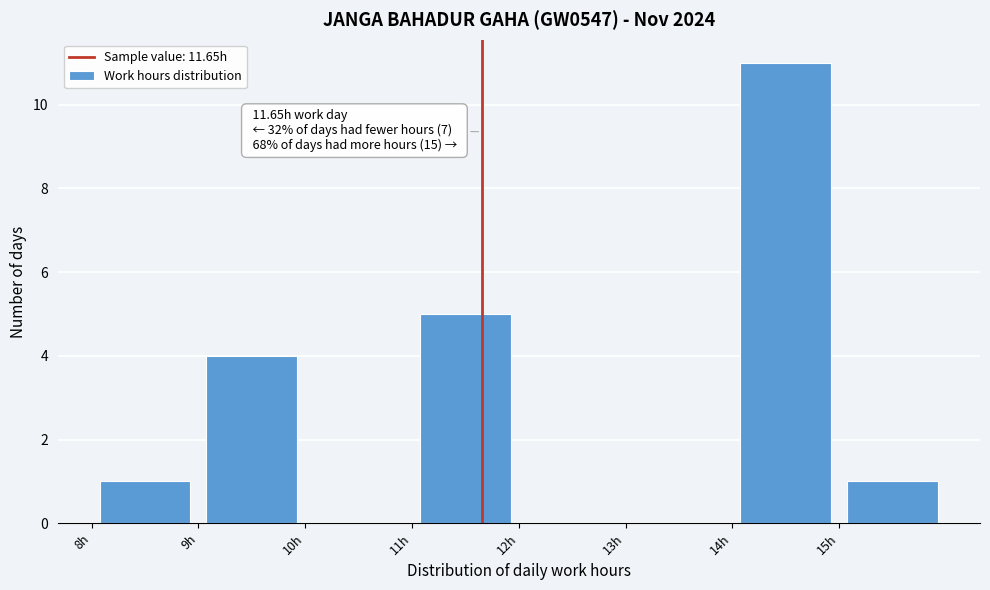

Over which range of the x-axis is the bar tallest?

14 to 15